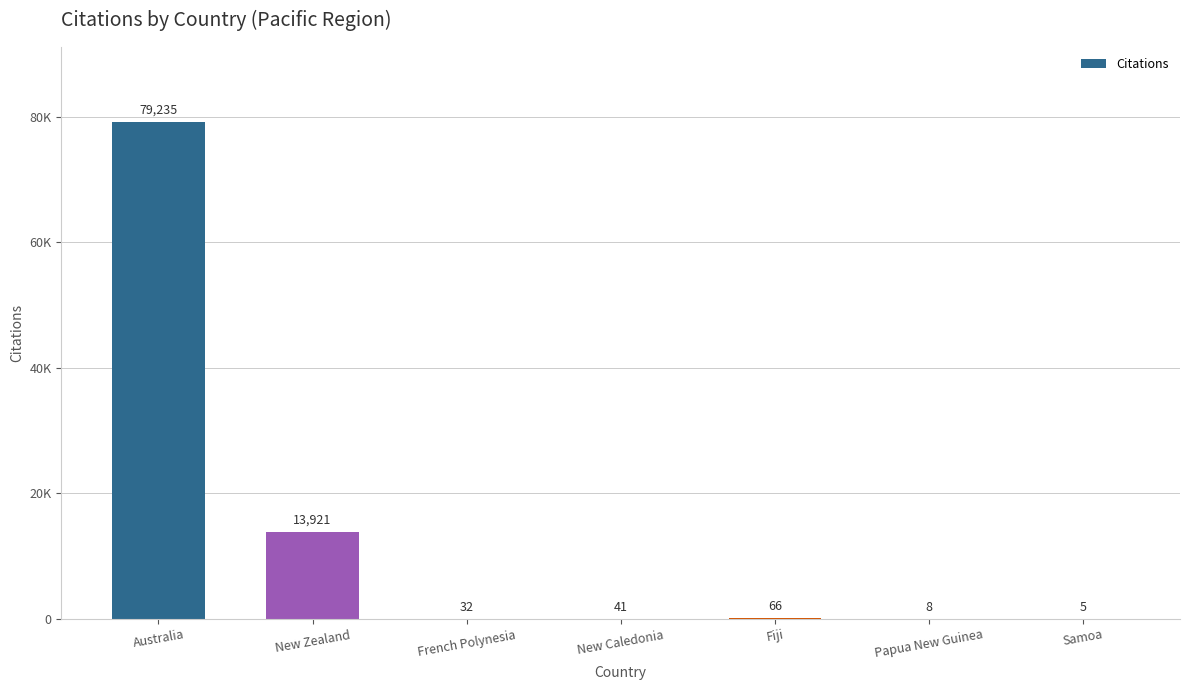

What is the change in value from New Caledonia to Samoa?

-36